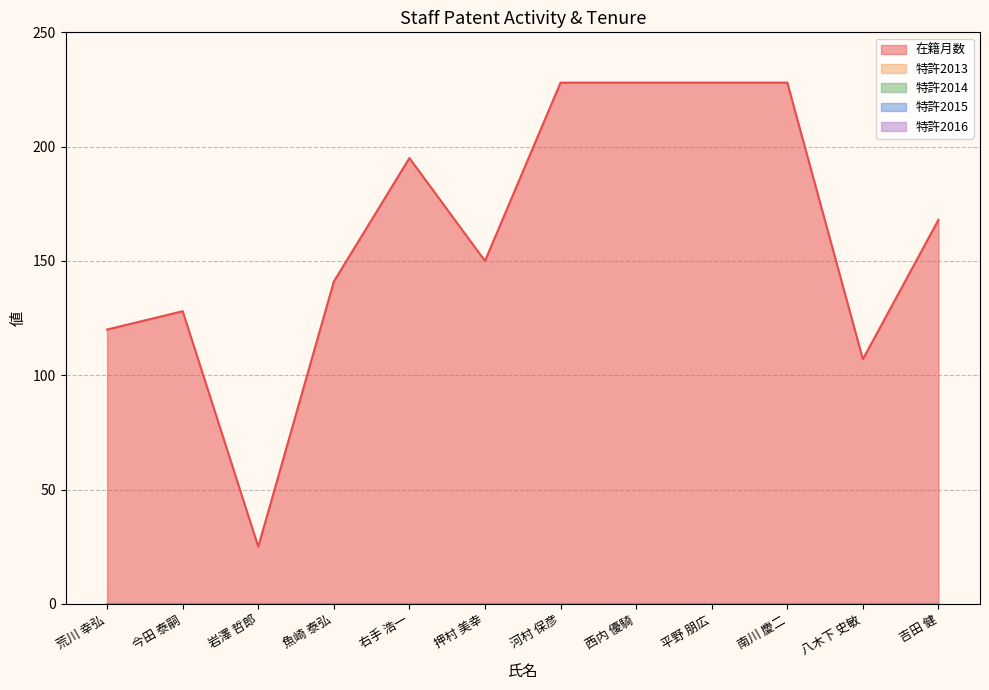

Reading left to right, list all the values displayed in this chart.

在籍月数: 120	128	25	141	195	150	228	228	228	228	107	168
特許2013: 0	0	0	0	0	0	0	0	0	0	0	0
特許2014: 0	0	0	0	0	0	0	0	0	0	0	0
特許2015: 0	0	0	0	0	0	0	0	0	0	0	0
特許2016: 0	0	0	0	0	0	0	0	0	0	0	0